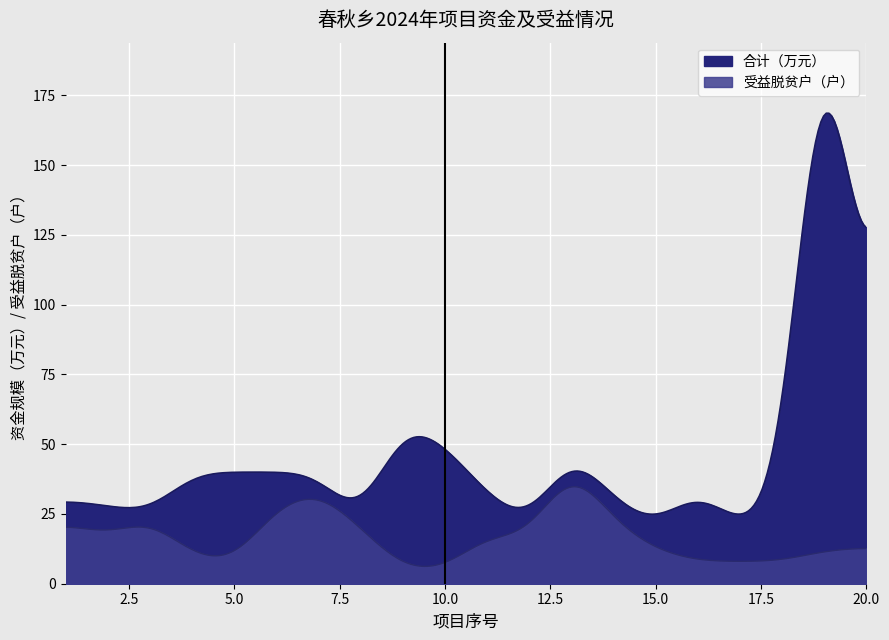

True or false: 受益脱贫户 and 乡村振兴衔接资金 cross at least once.

False